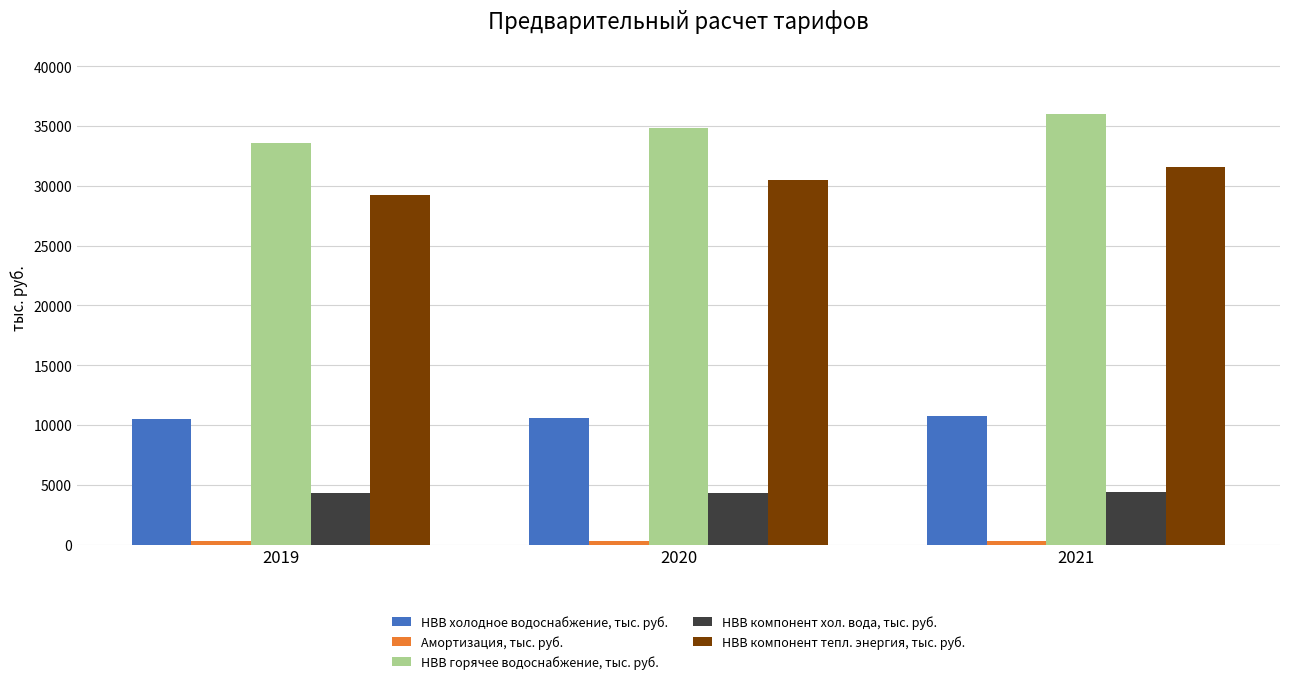

At how many categories does at least one series exceed 16511?

3